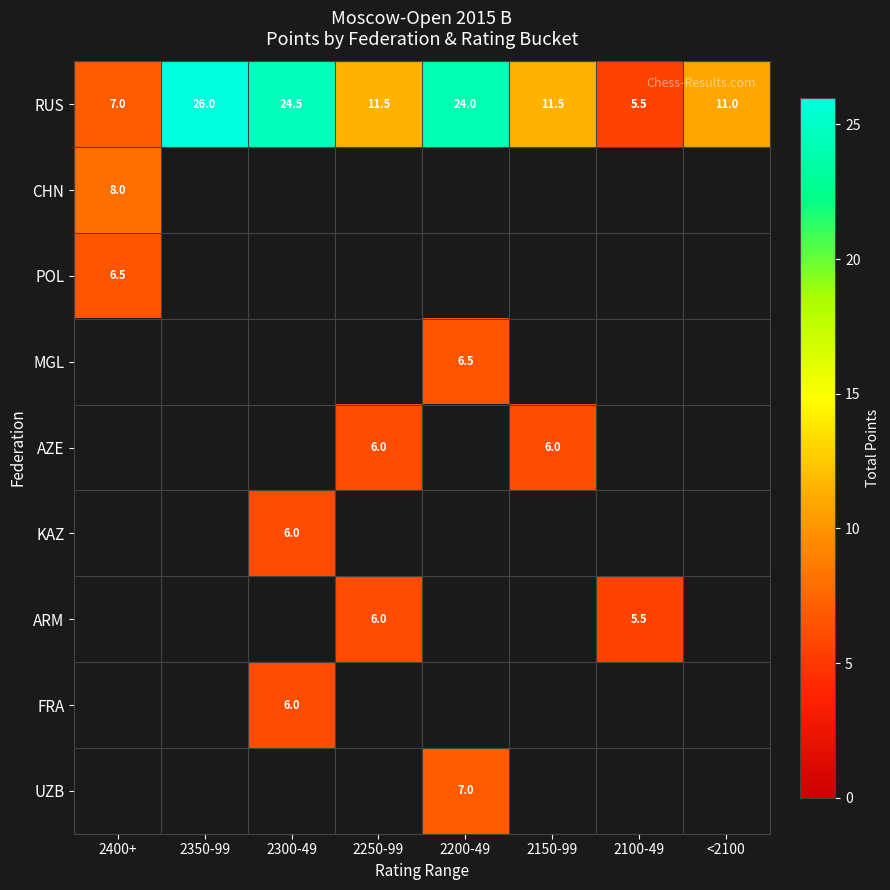

The RUS series shows 5.9 at 2250-99. True or false?

False